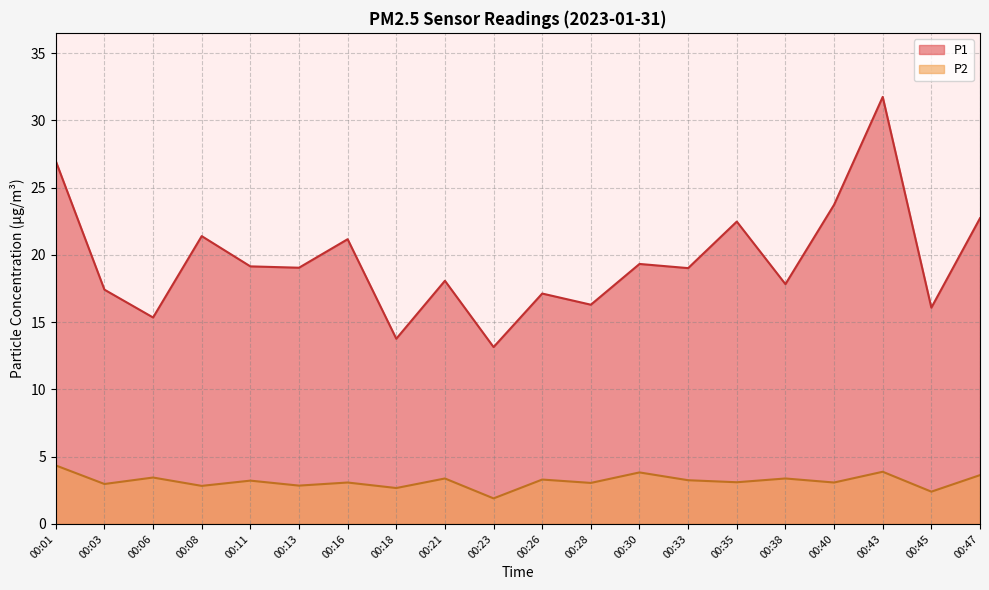

Which series has the widest spread of values?

P1